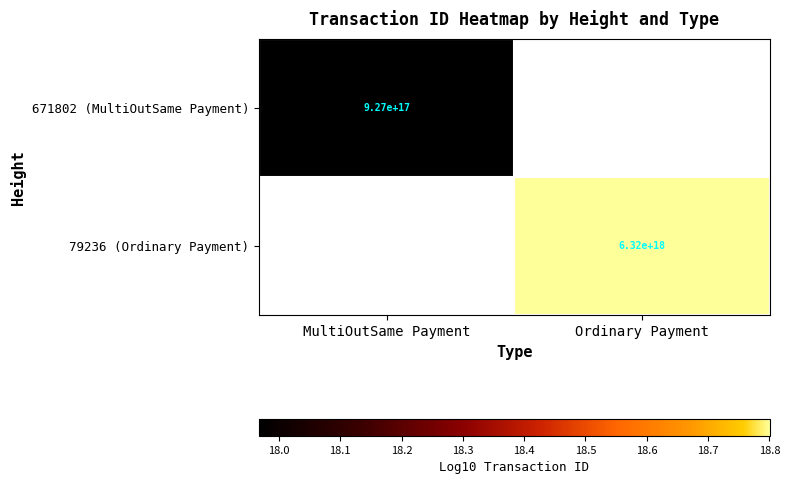

Count the number of data series in this chart.

2